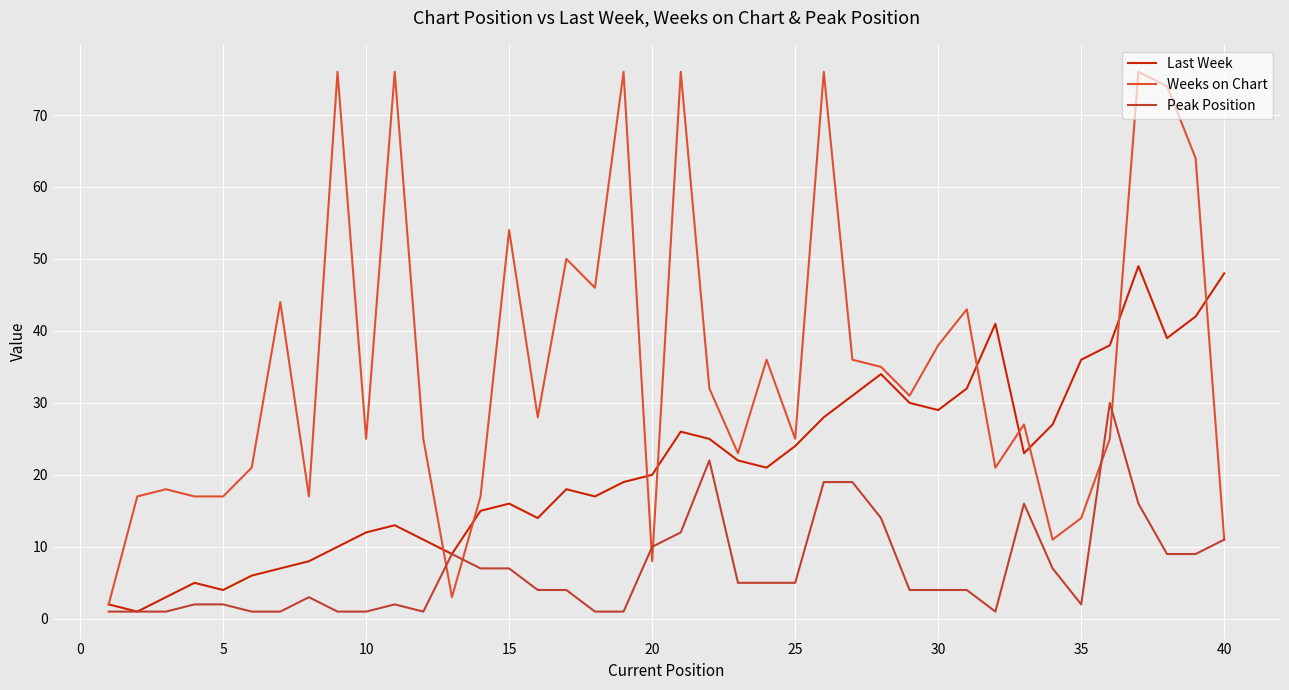

Which series has the widest spread of values?

Weeks on Chart